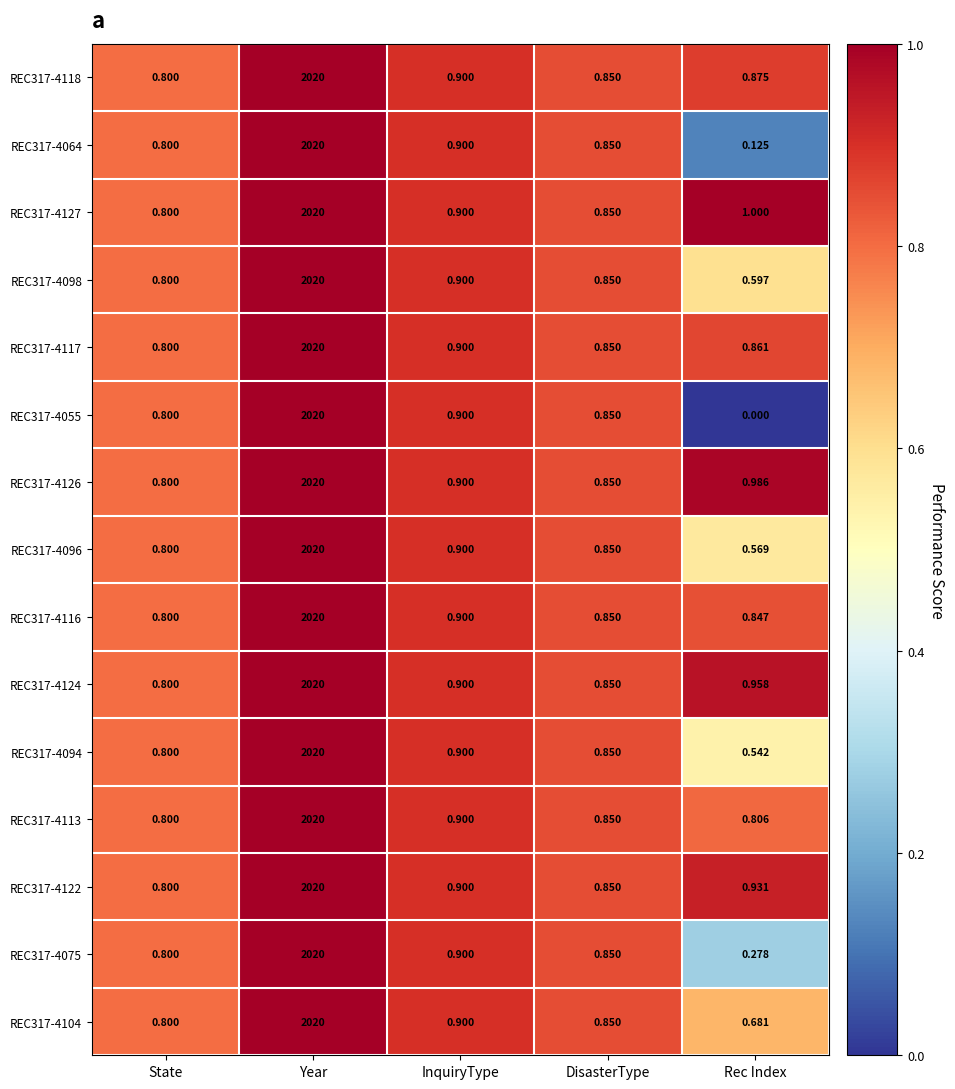

What is the total value across all series at State?

12.0